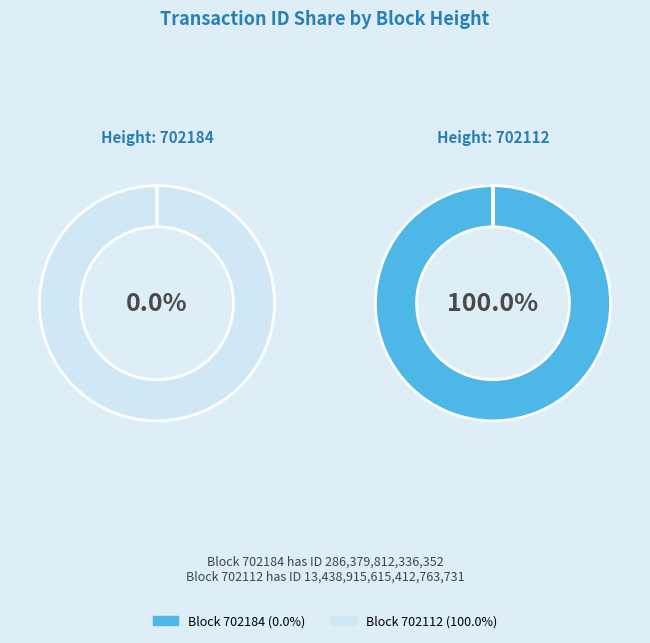

How many slices are in this pie chart?

2